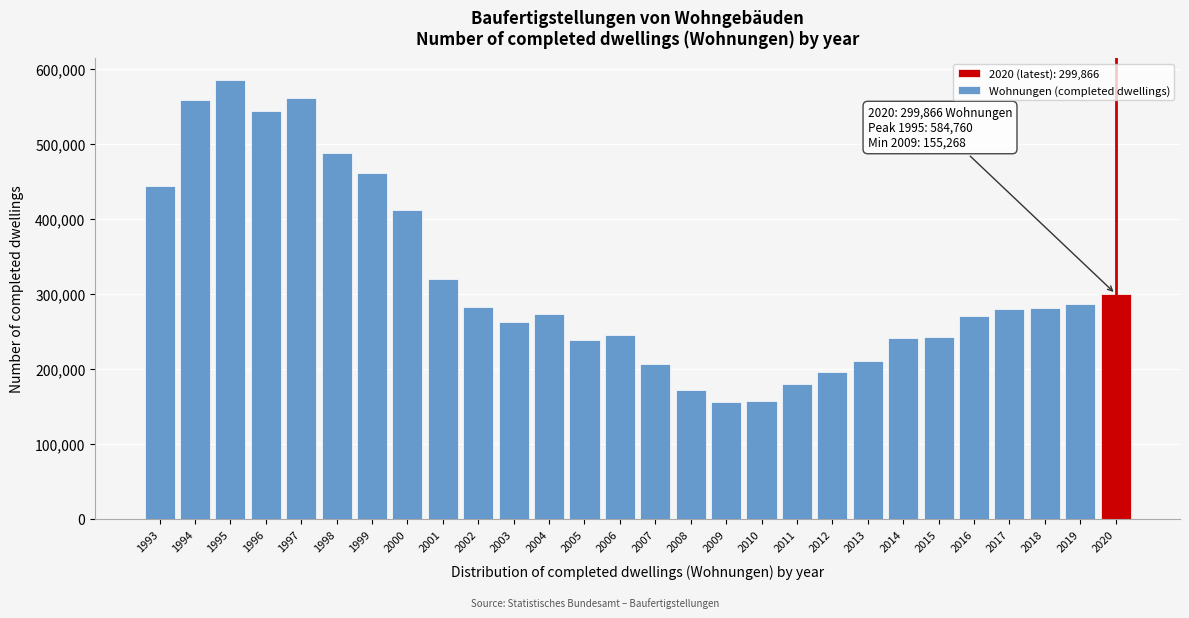

What is the smallest value displayed?

155268